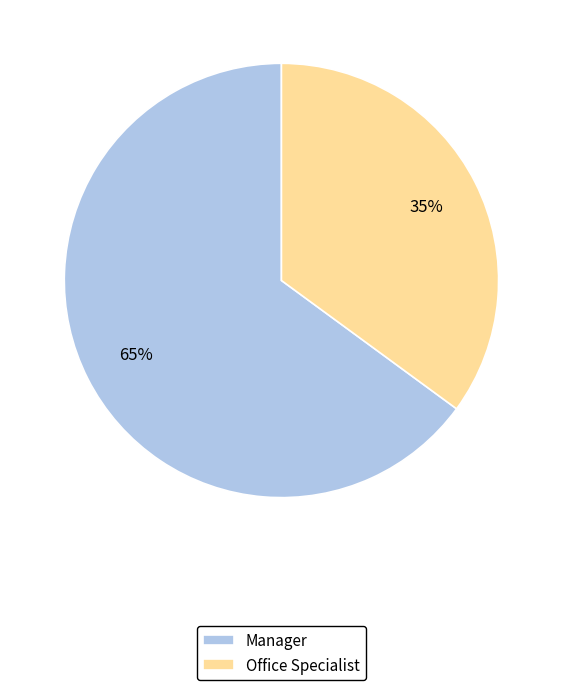

Do Office Specialist and Manager together represent more than half of the pie?

Yes